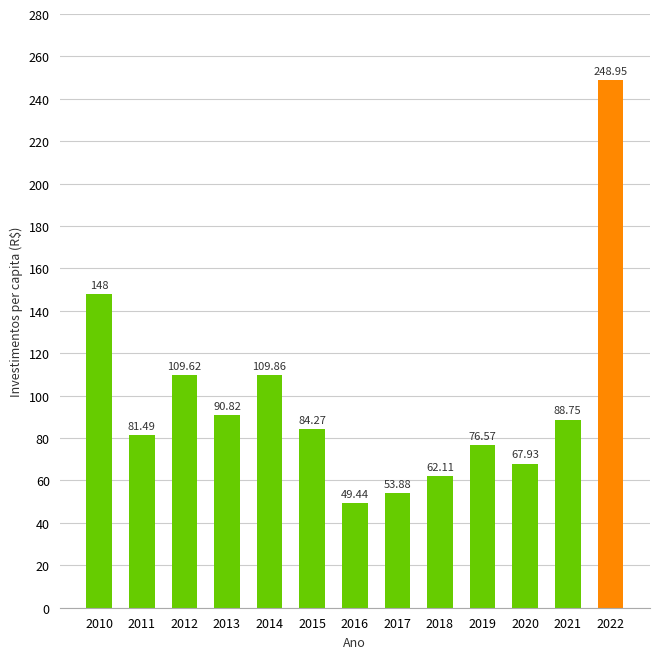

What is the difference between the maximum and second lowest values?

195.1